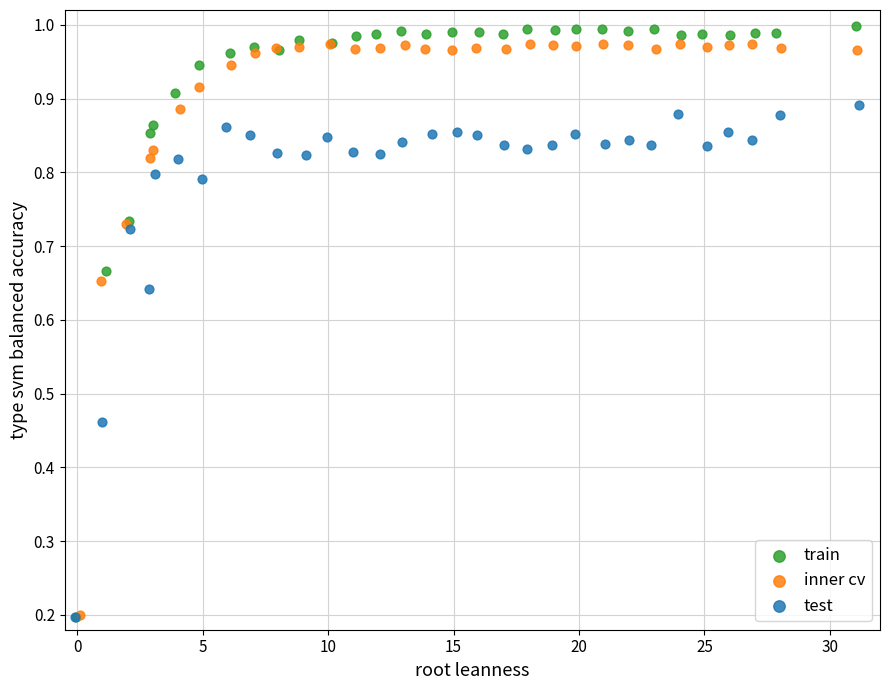

Which series has the largest Y range (max minus min)?

train